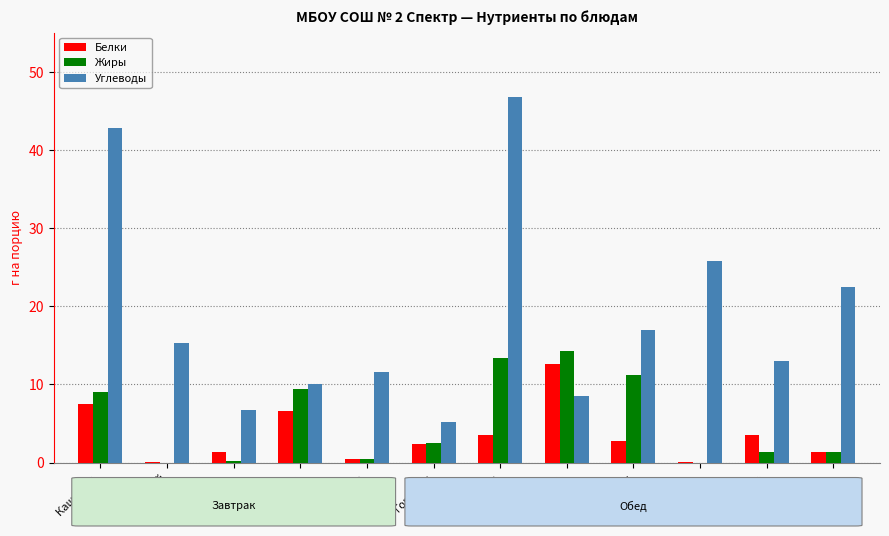

Are the bars grouped side by side (vs. stacked)?

Yes